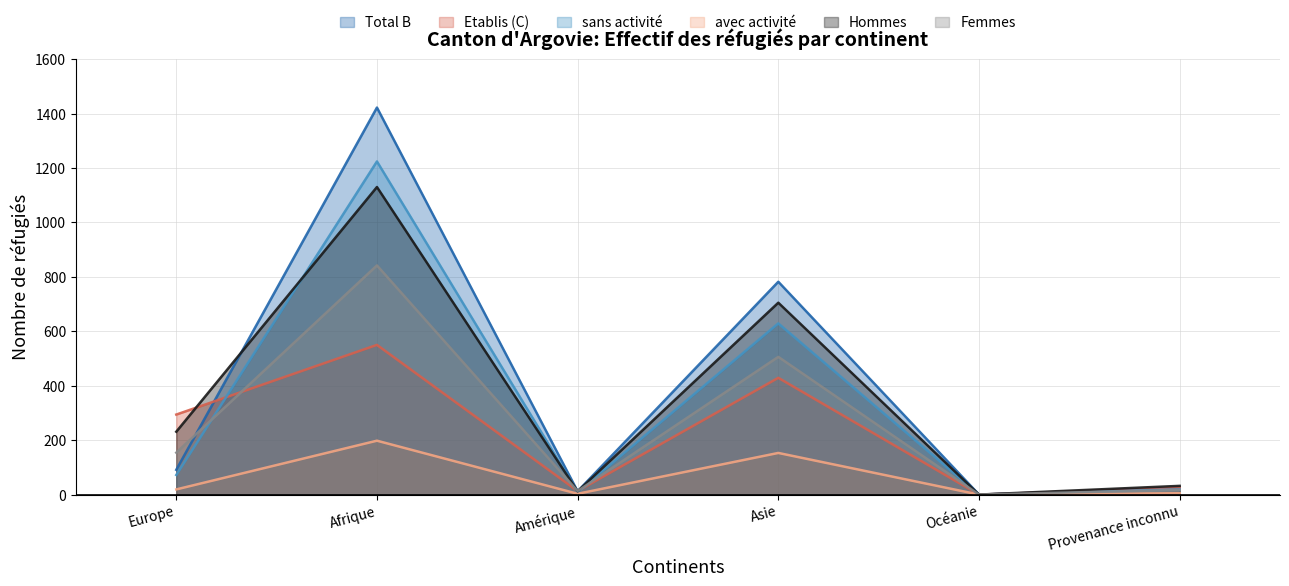

Which series has the largest range (max minus min)?

Total B